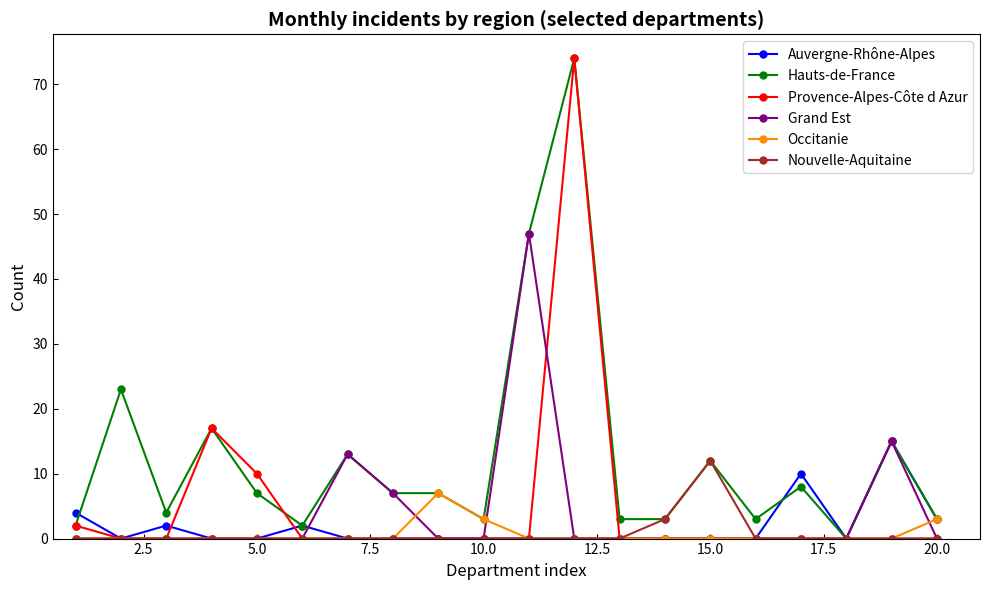

Which series has the largest total across all categories?

Hauts-de-France